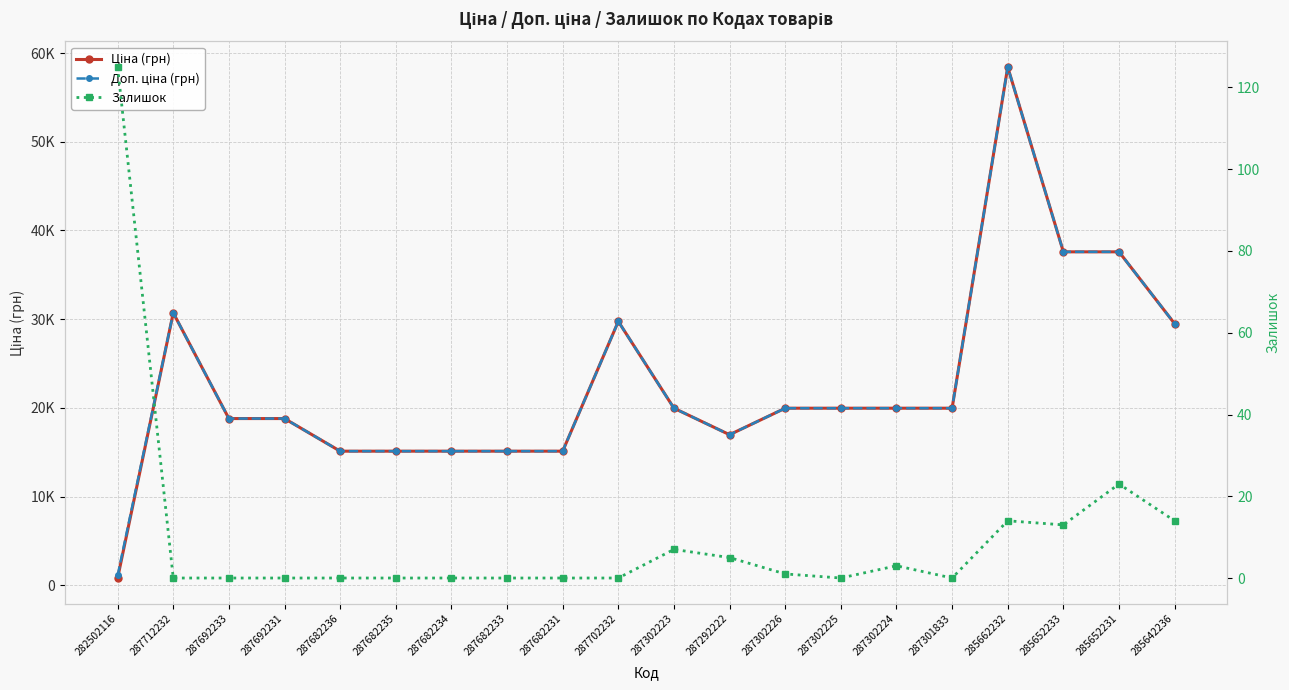

At how many categories does at least one series exceed 11709?

19